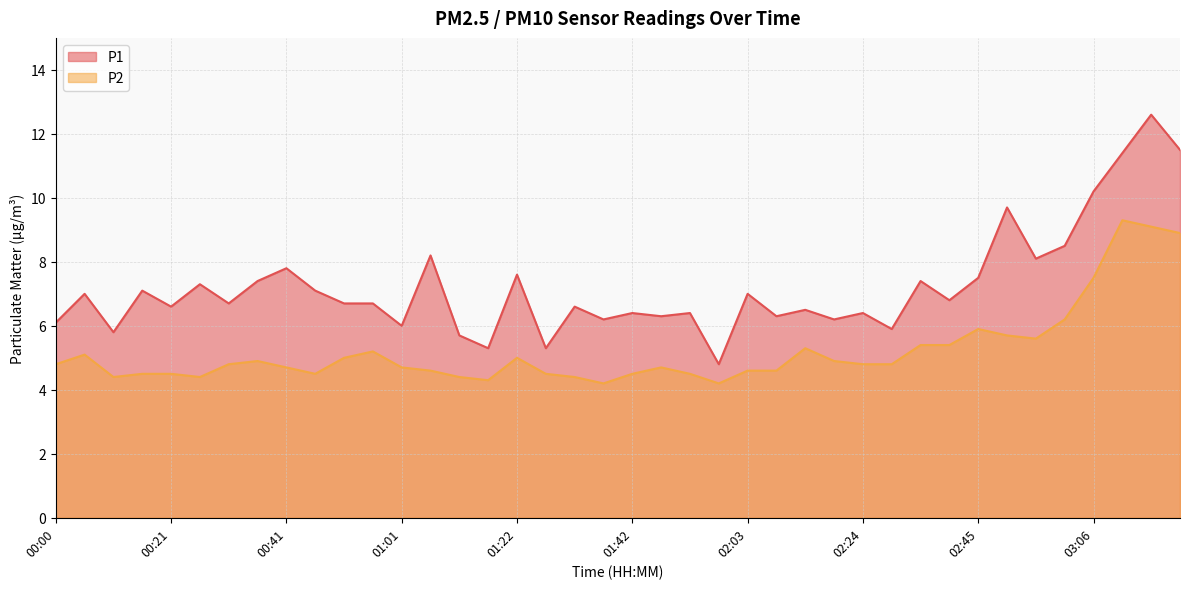

Between 00:06 and 02:18, which is larger?

00:06